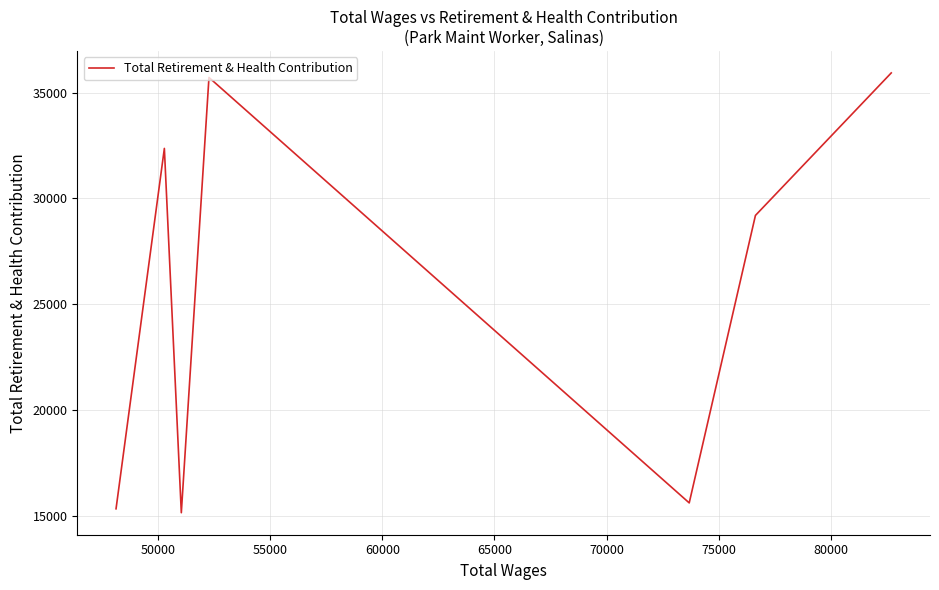

Which has a higher value, 50000 or 60000?

60000